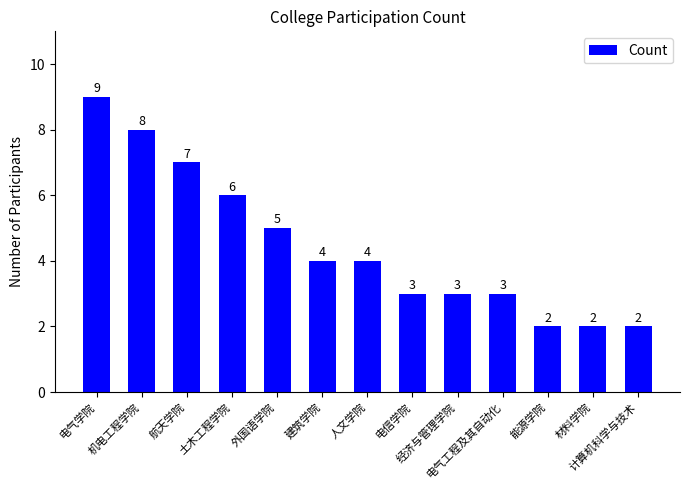

Is it true that the value at 电信学院 is 3?

True